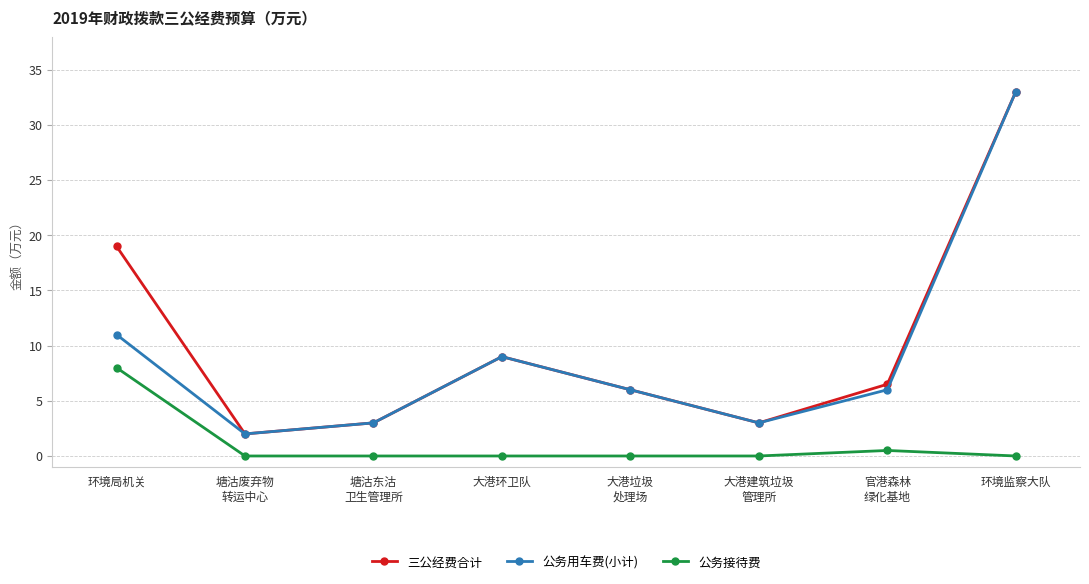

Reading left to right, extract all data points from this chart.

三公经费合计: 环境局机关=19.0	塘沽废弃物
转运中心=2.0	塘沽东沽
卫生管理所=3.0	大港环卫队=9.0	大港垃圾
处理场=6.0	大港建筑垃圾
管理所=3.0	官港森林
绿化基地=6.5	环境监察大队=33.0
公务用车费(小计): 环境局机关=11.0	塘沽废弃物
转运中心=2.0	塘沽东沽
卫生管理所=3.0	大港环卫队=9.0	大港垃圾
处理场=6.0	大港建筑垃圾
管理所=3.0	官港森林
绿化基地=6.0	环境监察大队=33.0
公务接待费: 环境局机关=8.0	塘沽废弃物
转运中心=0.0	塘沽东沽
卫生管理所=0.0	大港环卫队=0.0	大港垃圾
处理场=0.0	大港建筑垃圾
管理所=0.0	官港森林
绿化基地=0.5	环境监察大队=0.0